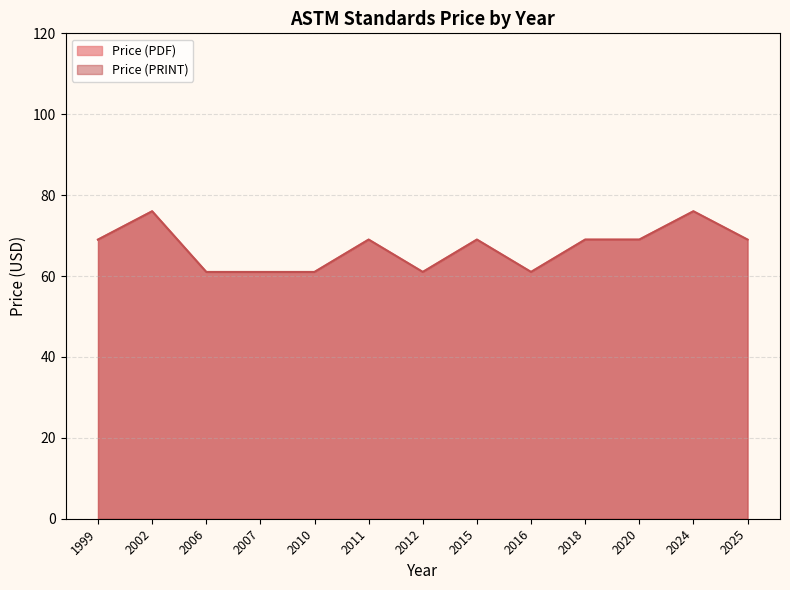

True or false: Price (PDF) and Price (PRINT) cross at least once.

False